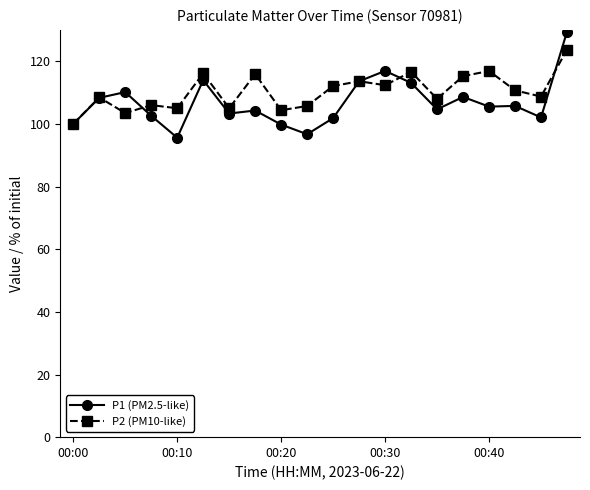

What is the minimum value shown in the chart?

95.6